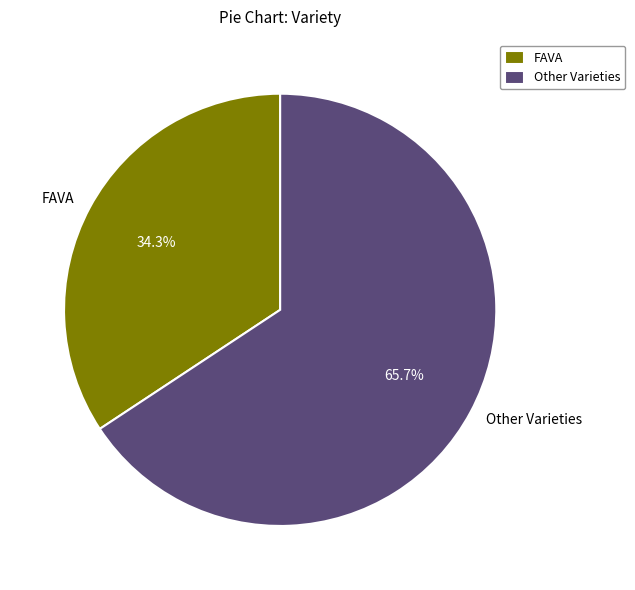

Do FAVA and Other Varieties together represent more than half of the pie?

Yes